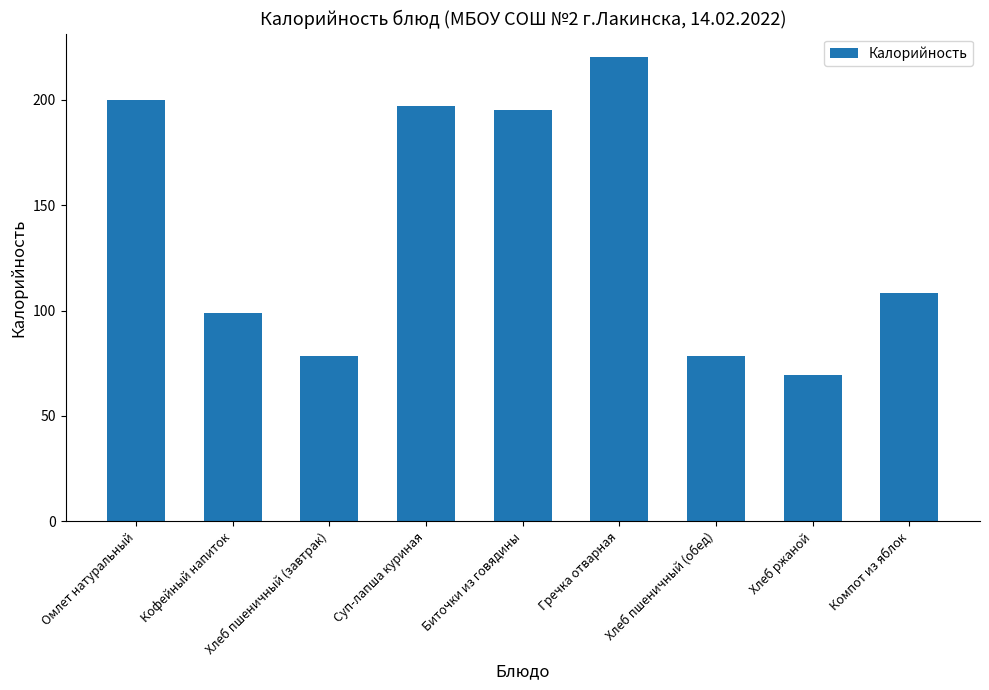

True or false: the data shows 108.2 at Компот из яблок.

True